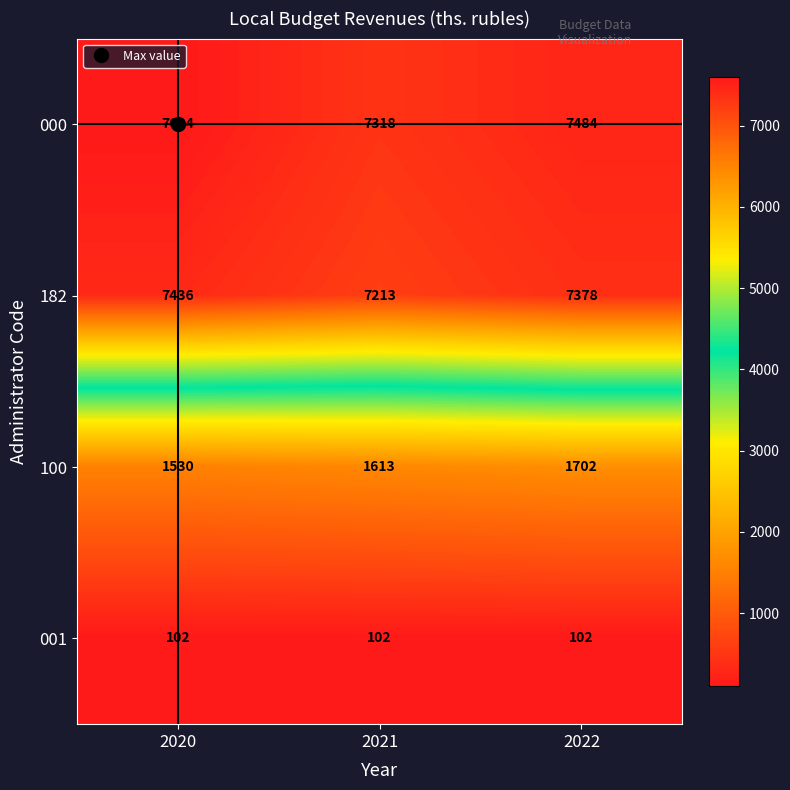

What is the sum of the 001 values at 2021 and 2022?

204